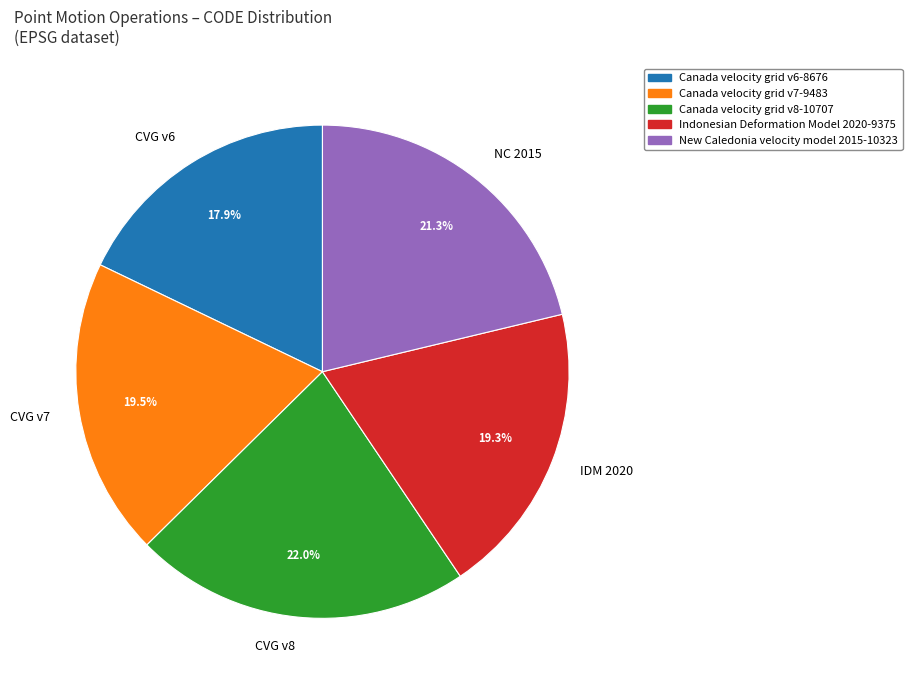

Does any single category account for the majority?

No